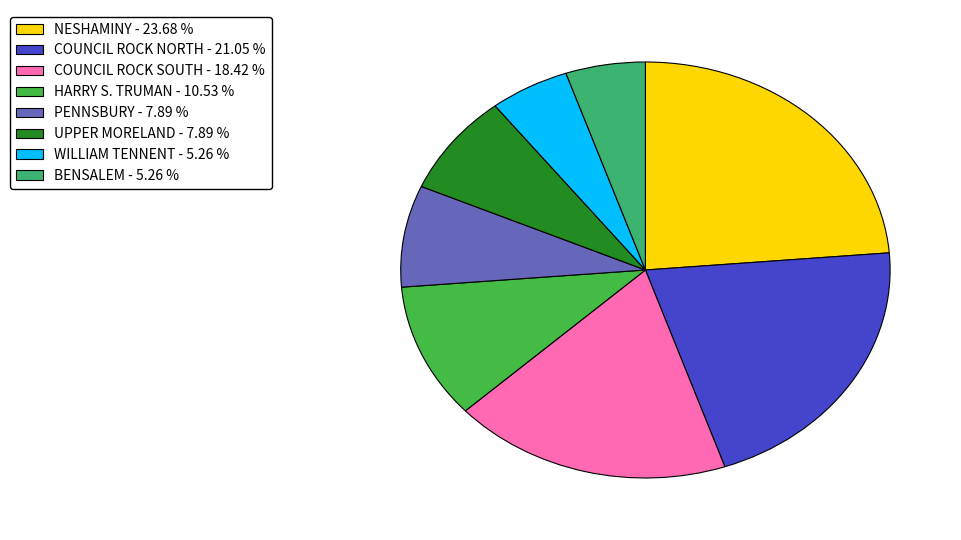

Does any single category account for the majority?

No